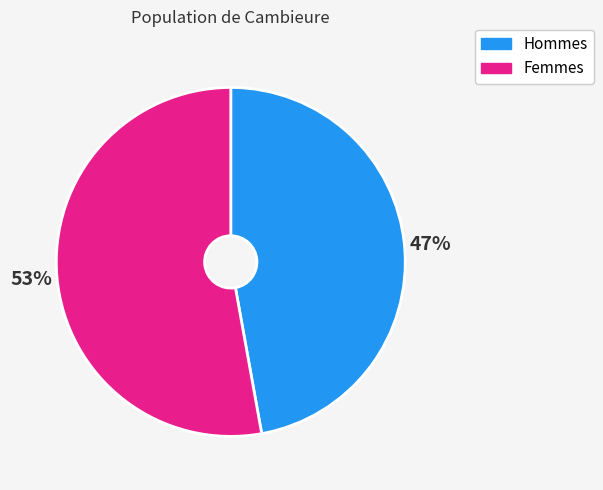

To the nearest percent, what is the average slice percentage?

50%